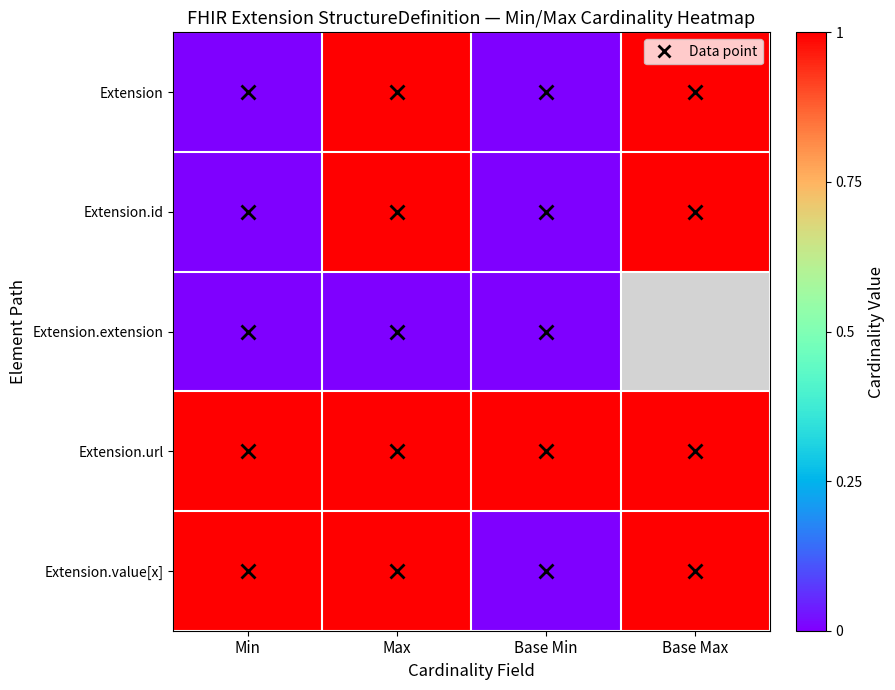

What is the sum of the Extension.value[x] values at Max and Base Max?

2.0